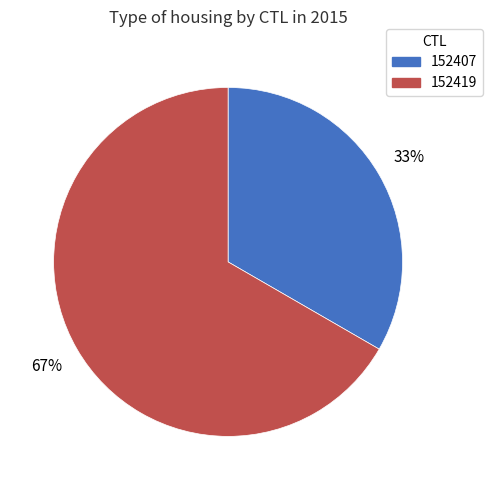

Approximately how many times larger is the value at 152419 compared to 152407?

2.0